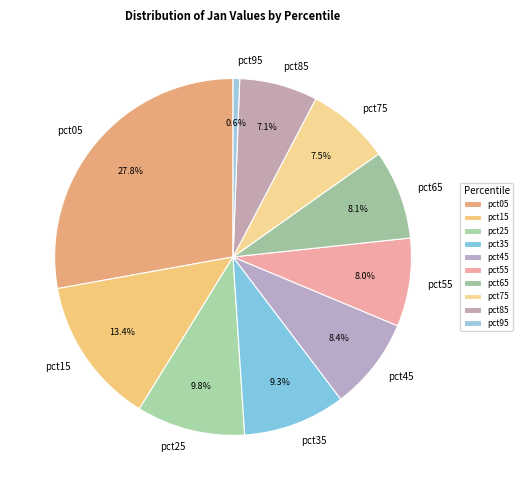

Does pct35 account for over 50% of the chart?

No